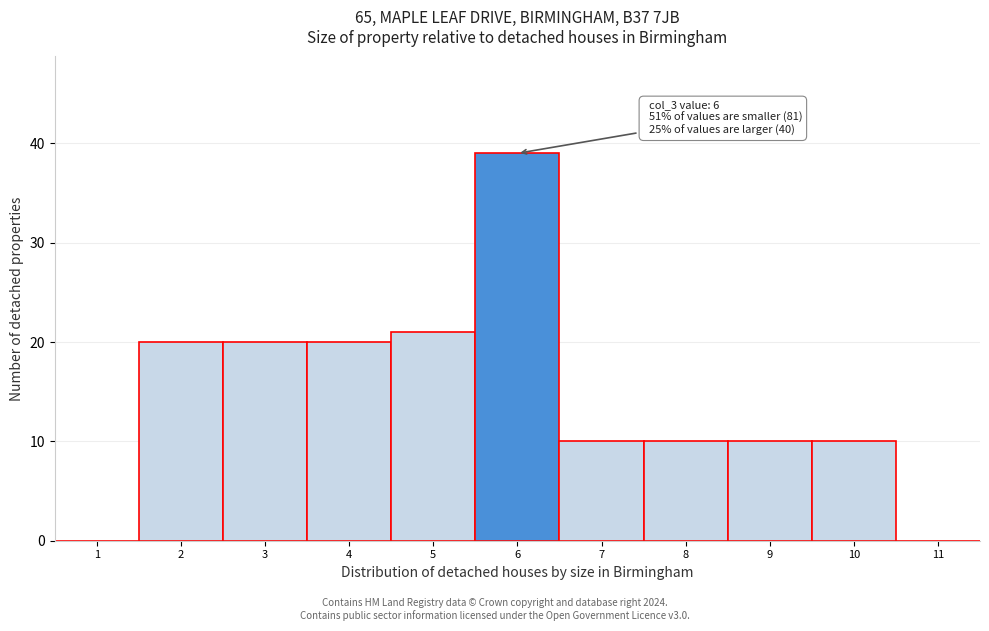

Reading left to right, what are all the values shown in this chart?

1=0	2=20	3=20	4=20	5=21	6=39	7=10	8=10	9=10	10=10	11=0